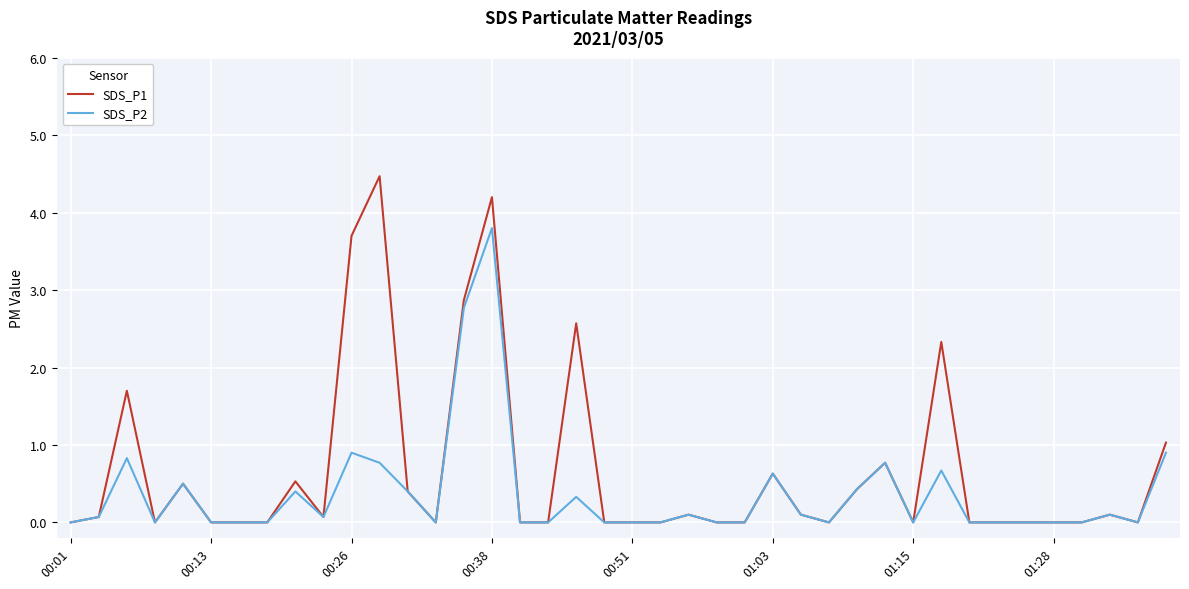

Which series has the largest total across all categories?

SDS_P1